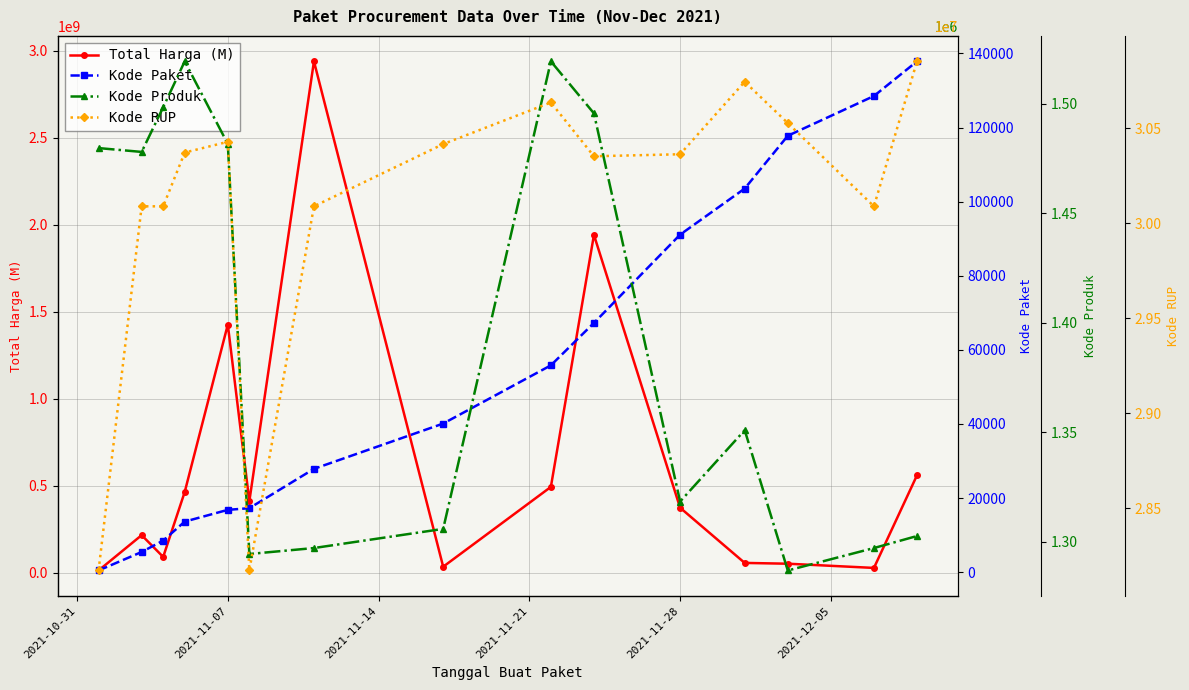

How many lines are shown in the chart?

4